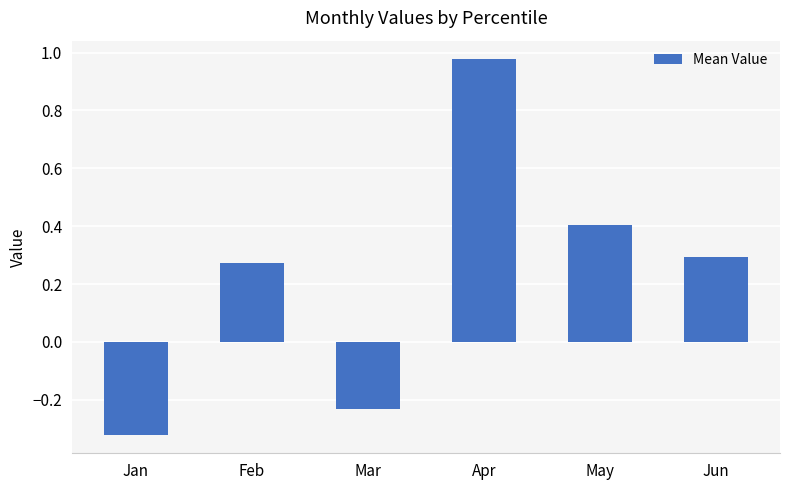

What is the average value?

0.2